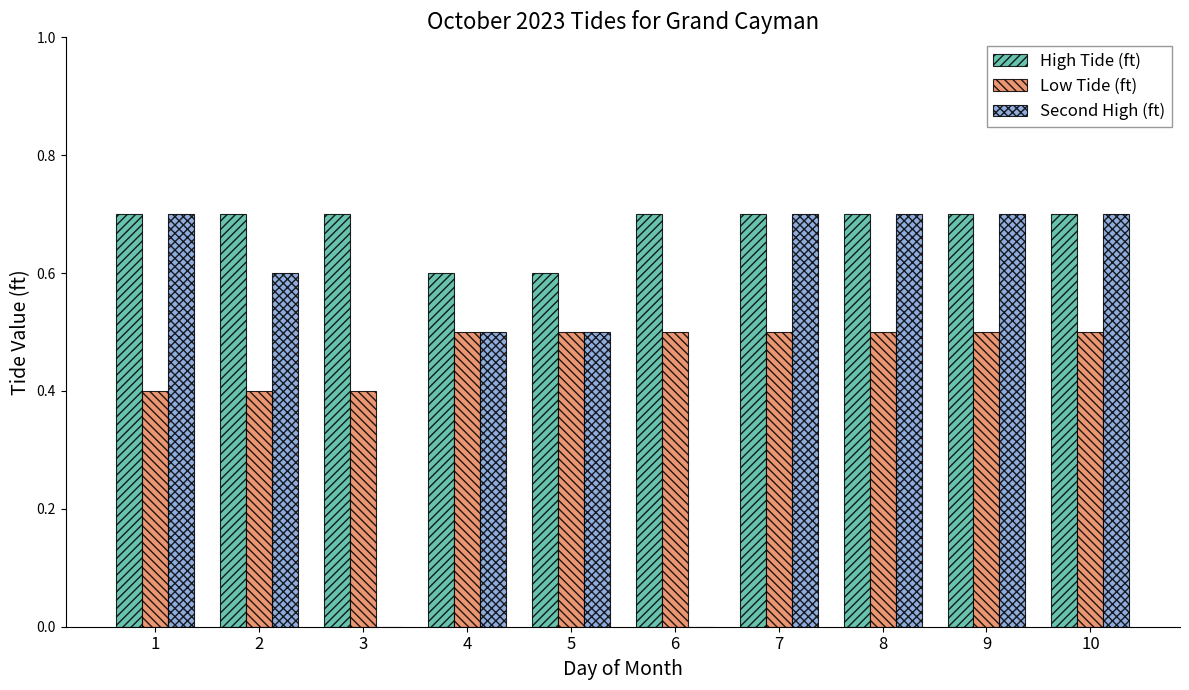

What is the greatest value displayed?

0.7